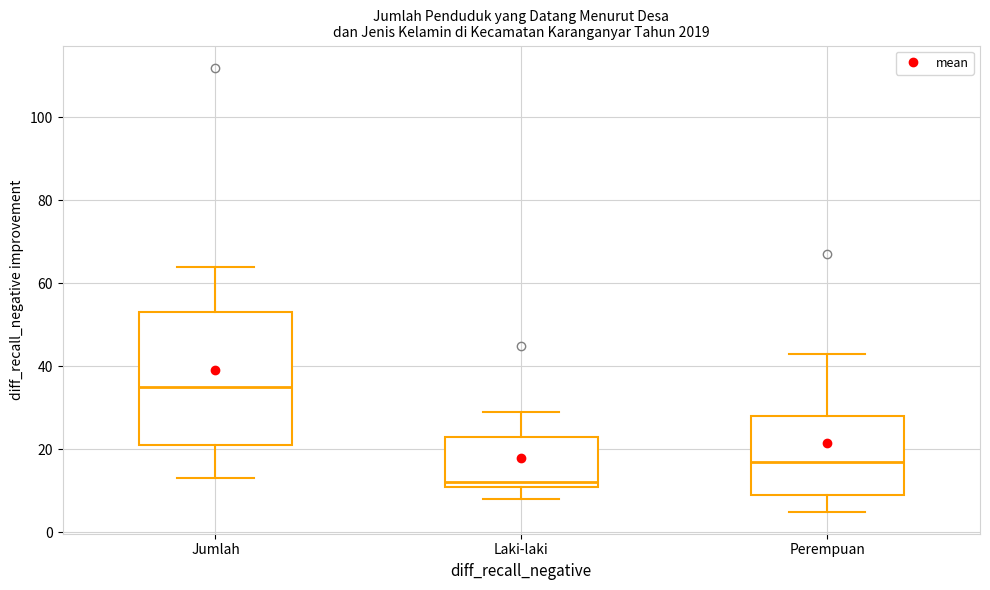

Reading left to right, transcribe this box plot: for each box, give where its median line is, the range the box spans, and where its two whiskers end, as read against the y-axis. The values are not printed on the chart, so give them approximately, as read against the axis.

Jumlah: median 36, box 22 to 54, whiskers 14 to 64
Laki-laki: median 12 (just above the box's lower edge), box 12 to 24, whiskers 8 to 30
Perempuan: median 18, box 10 to 28, whiskers 6 to 44